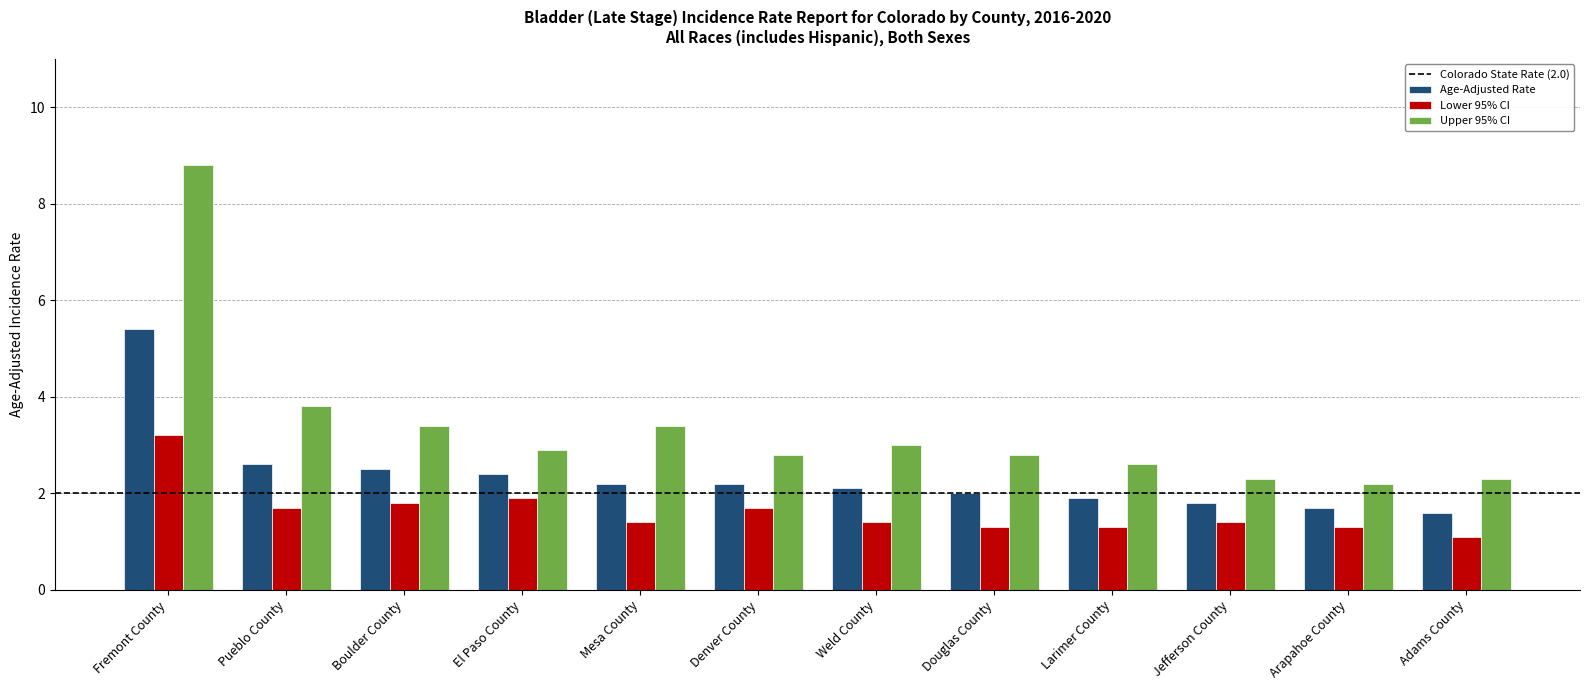

What position from the right is Weld County?

6